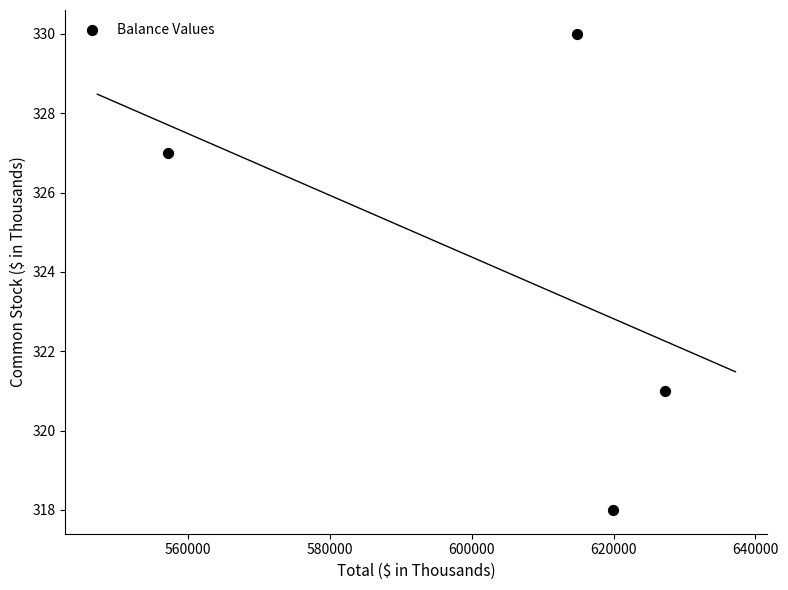

What is the range of X values (max minus min)?

70025